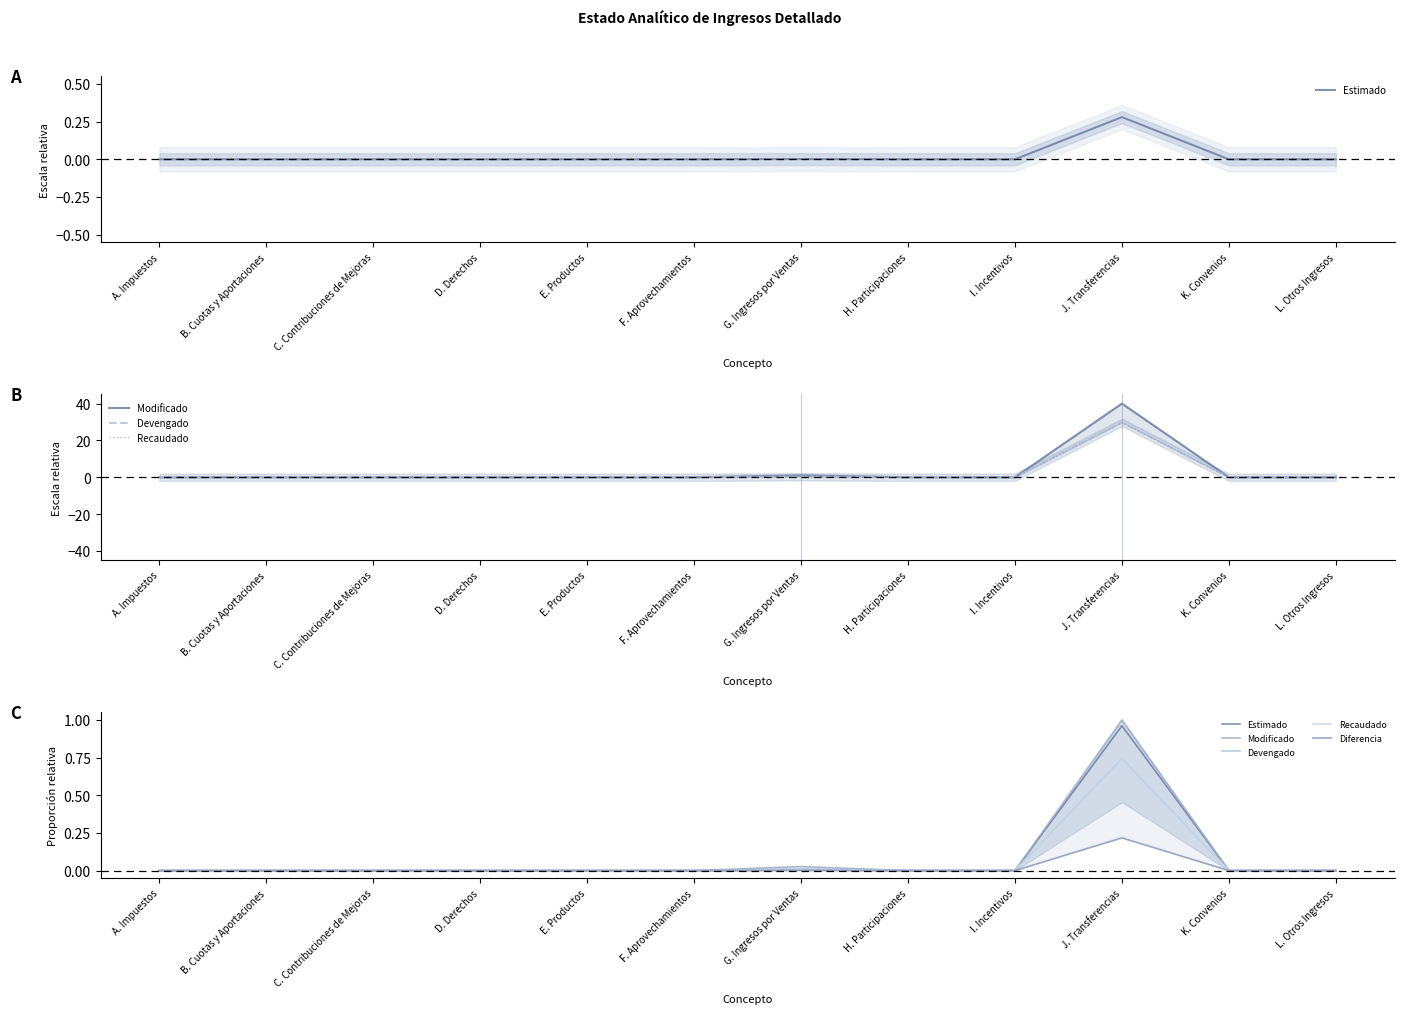

Is the value of Devengado at A. Impuestos greater than the value of Estimado at F. Aprovechamientos?

No